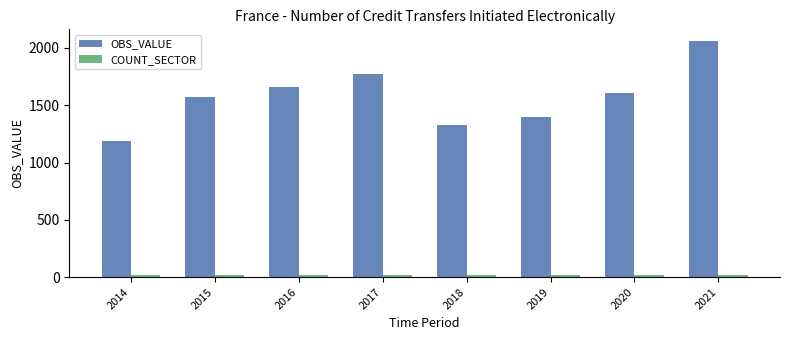

How many categories are shown in the chart?

8